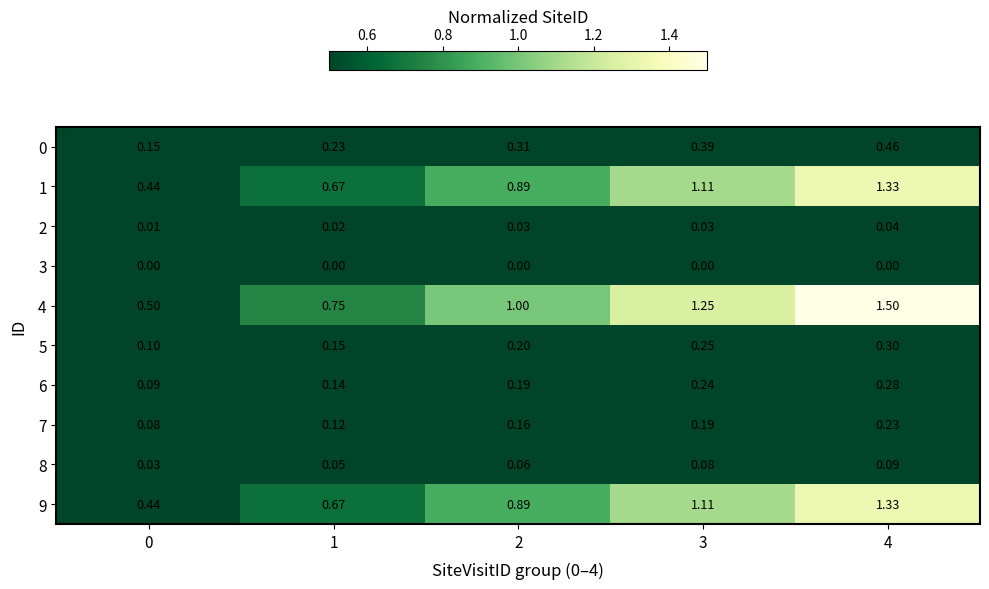

Is the value of 7 at 3 greater than the value of 1 at 2?

No